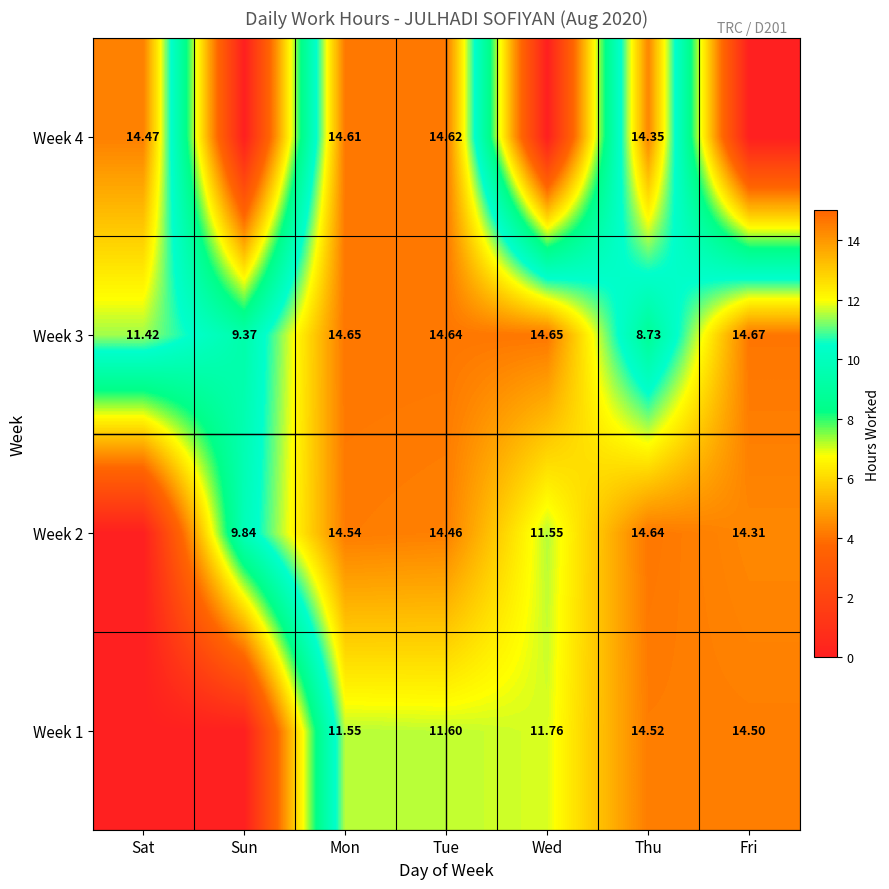

At Tue, list the series in order from largest to smallest.

Week 3, Week 4, Week 2, Week 1